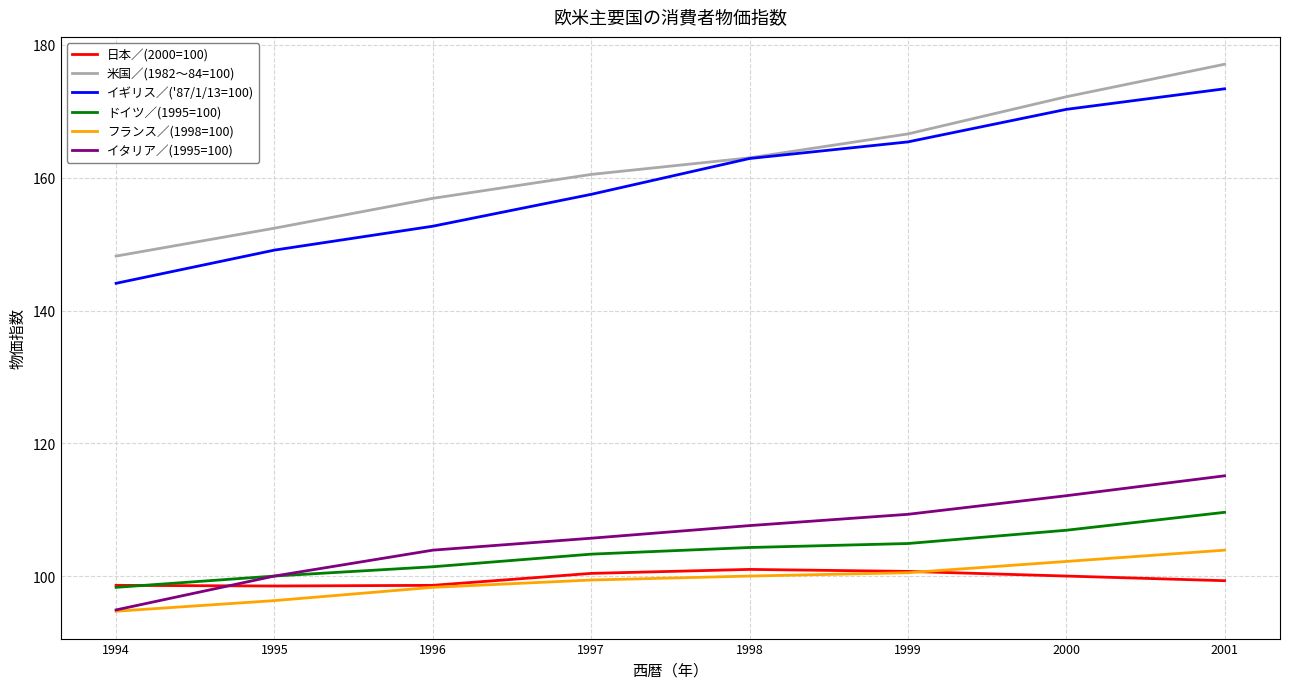

True or false: ドイツ／(1995=100) and 米国／(1982～84=100) cross at least once.

False